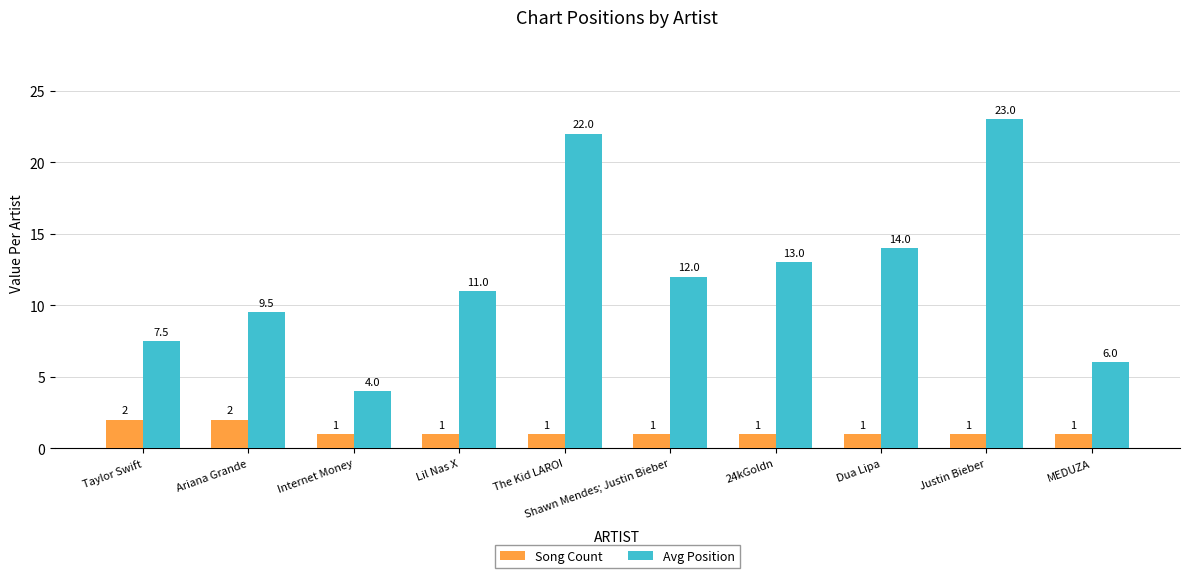

How many values in the Song Count series exceed 1?

2